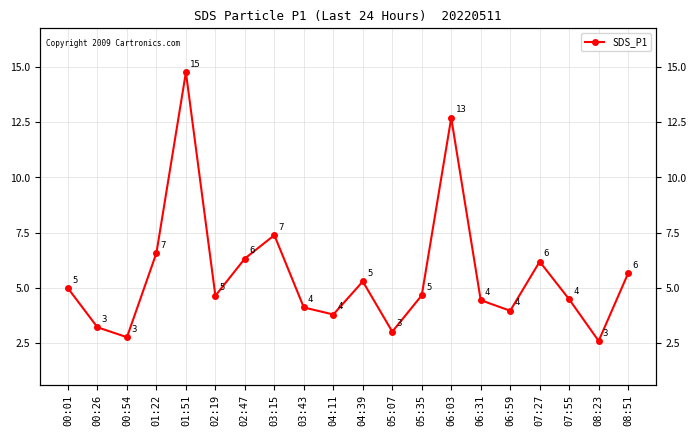

What position from the left is 04:39?

11